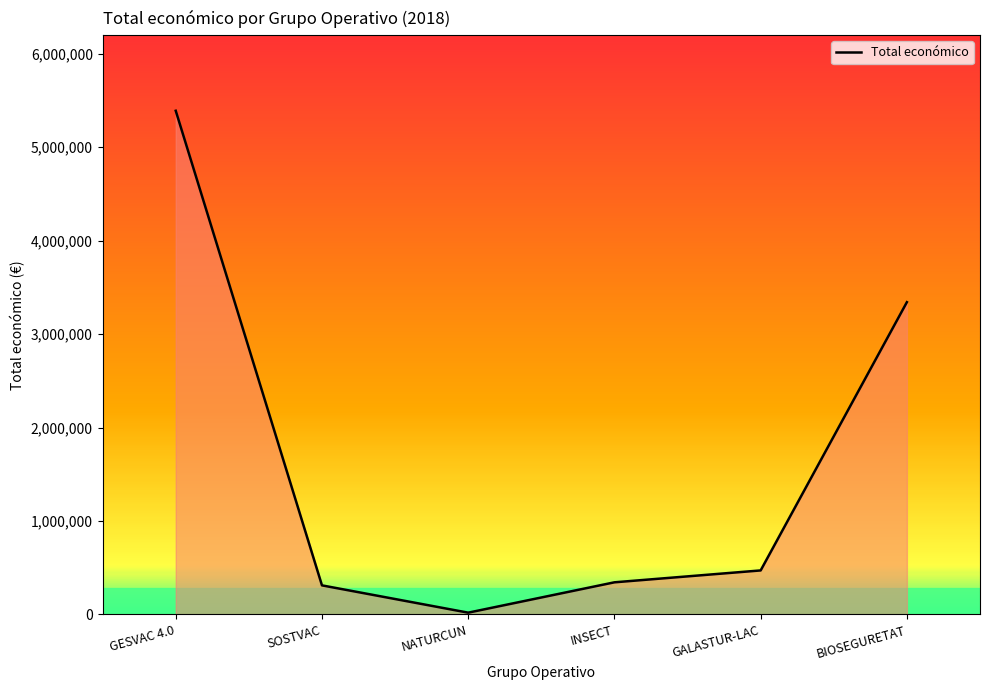

Where is the data nearest to the value 2705038?

BIOSEGURETAT